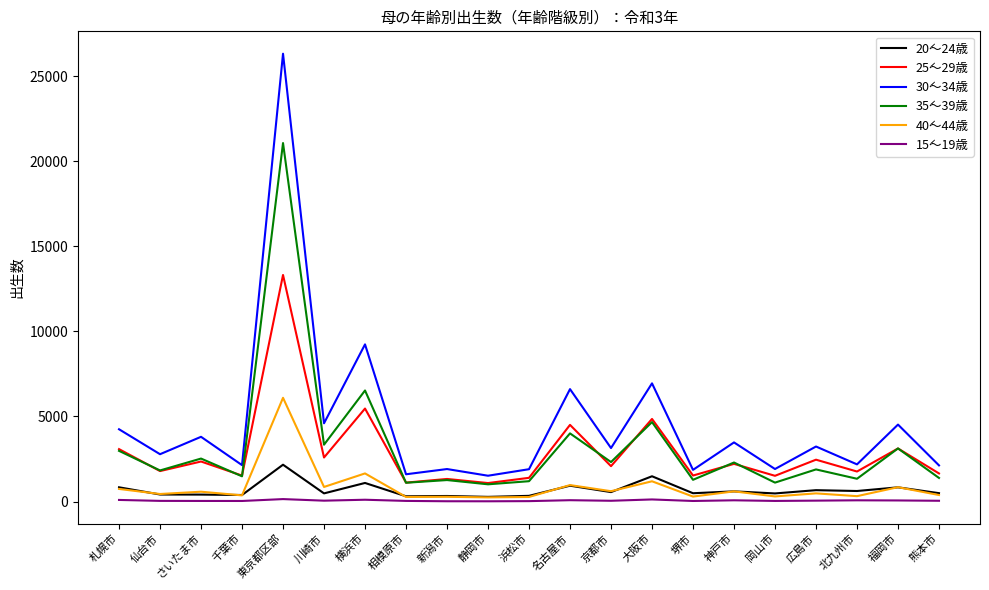

What is the total value across all series at 堺市?

5479